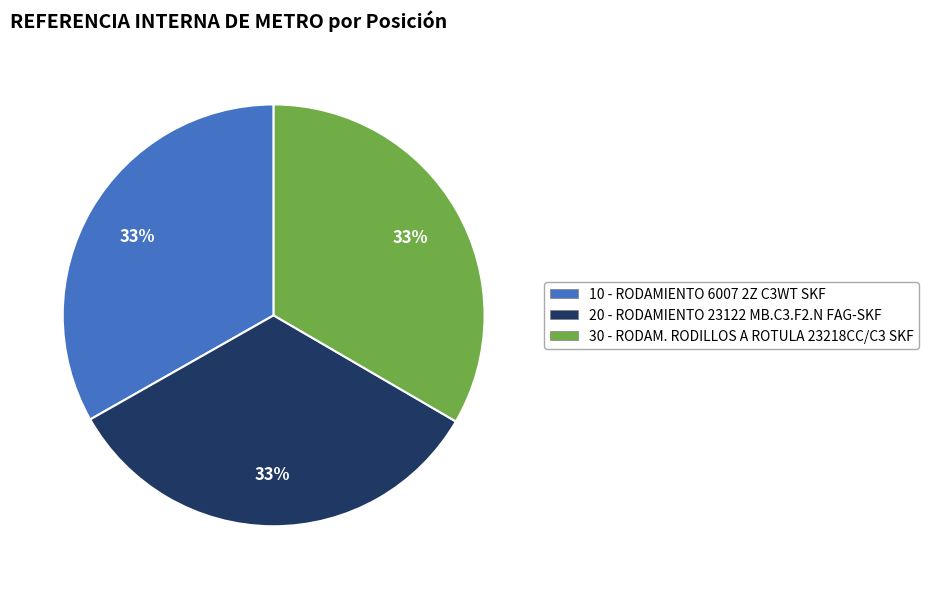

To the nearest percent, what is the combined percentage of 20 and 10?

67%